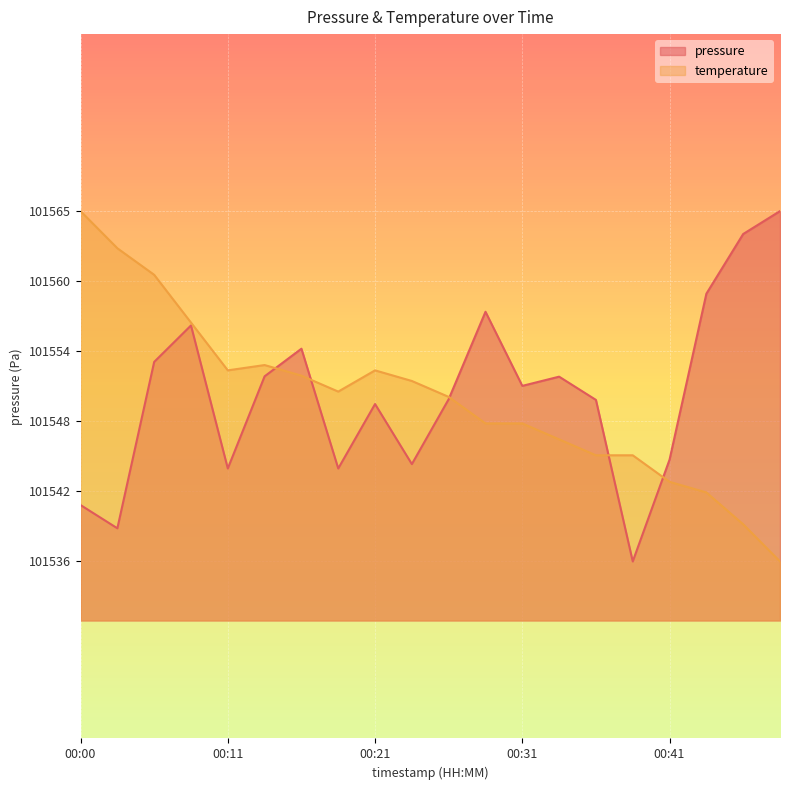

True or false: the data has more than 0 interior local peaks.

True